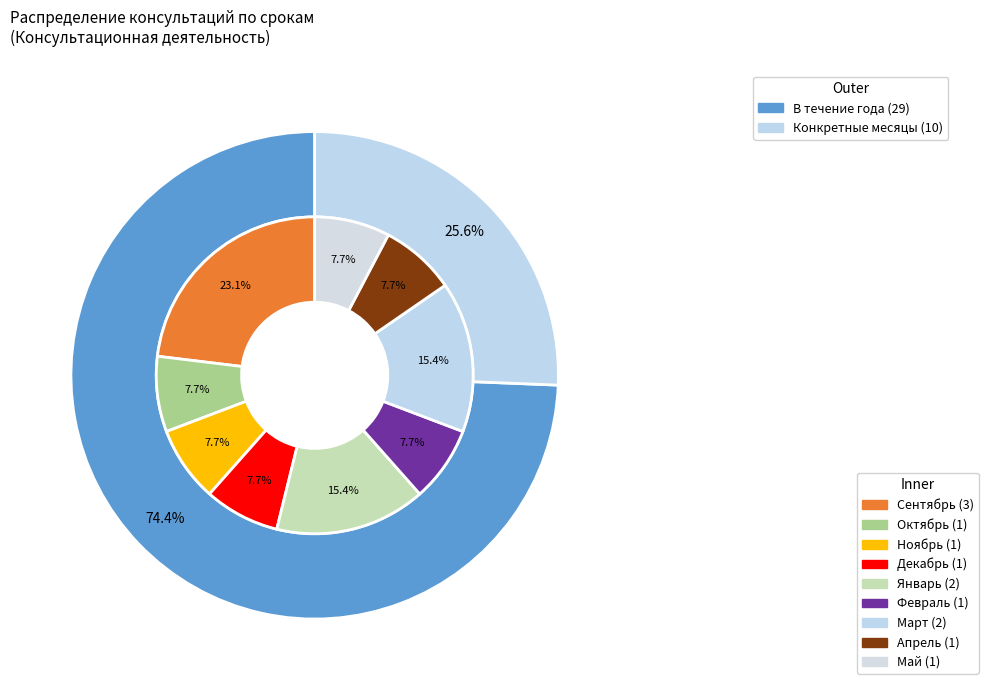

What is the majority slice?

В течение года